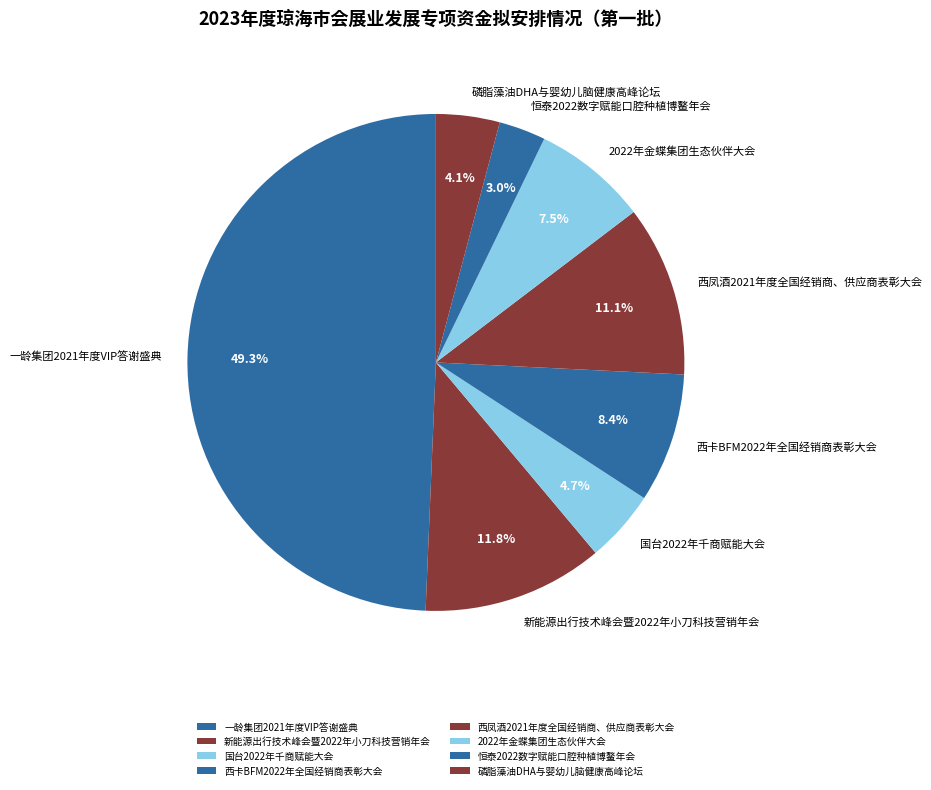

Rank the categories by value from highest to lowest.

一龄集团2021年度VIP答谢盛典, 新能源出行技术峰会暨2022年小刀科技营销年会, 西凤酒2021年度全国经销商、供应商表彰大会, 西卡BFM2022年全国经销商表彰大会, 2022年金蝶集团生态伙伴大会, 国台2022年千商赋能大会, 磷脂藻油DHA与婴幼儿脑健康高峰论坛, 恒泰2022数字赋能口腔种植博鳌年会